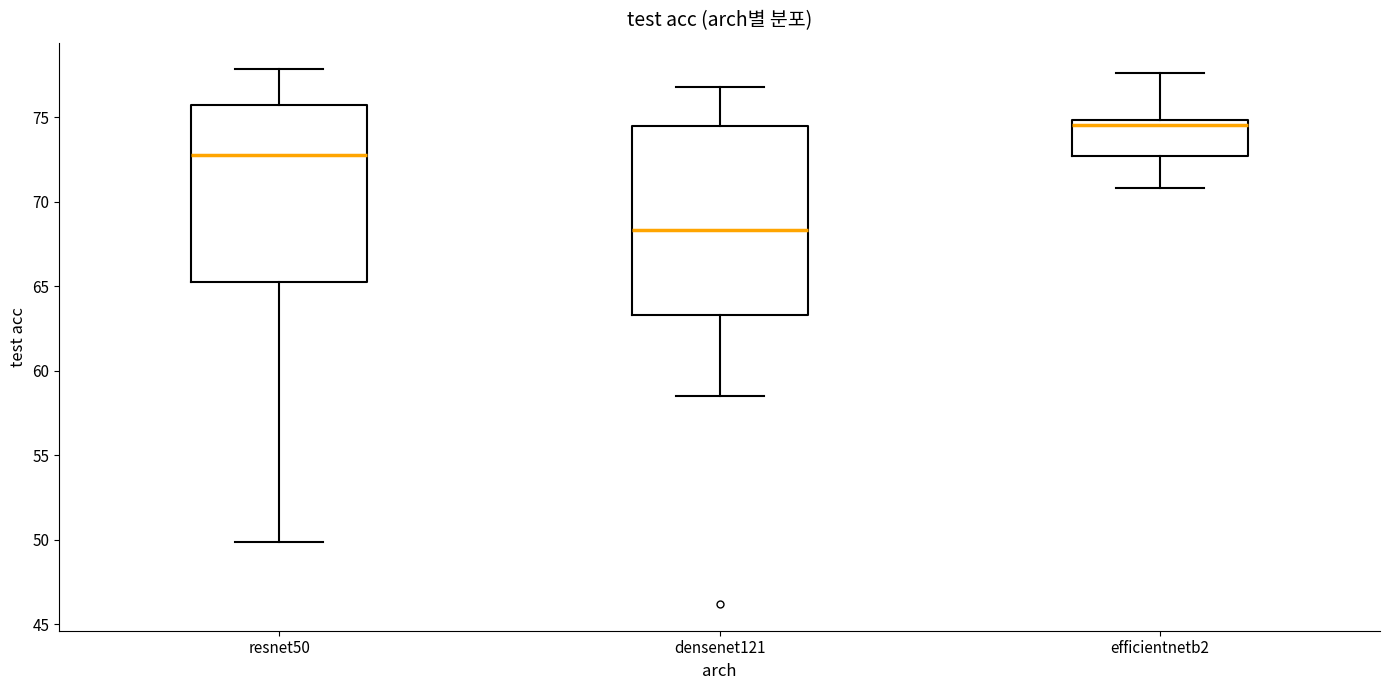

Reading left to right, read every box against the y-axis: the position of its median line, the range the box covers, and the ends of its whiskers. The values are not printed on the chart, so give them approximately, as read against the axis.

resnet50: median 73.0, box 65.5 to 75.5, whiskers 50.0 to 78.0
densenet121: median 68.5, box 63.5 to 74.5, whiskers 58.5 to 77.0
efficientnetb2: median 74.5, box 72.5 to 75.0, whiskers 71.0 to 77.5